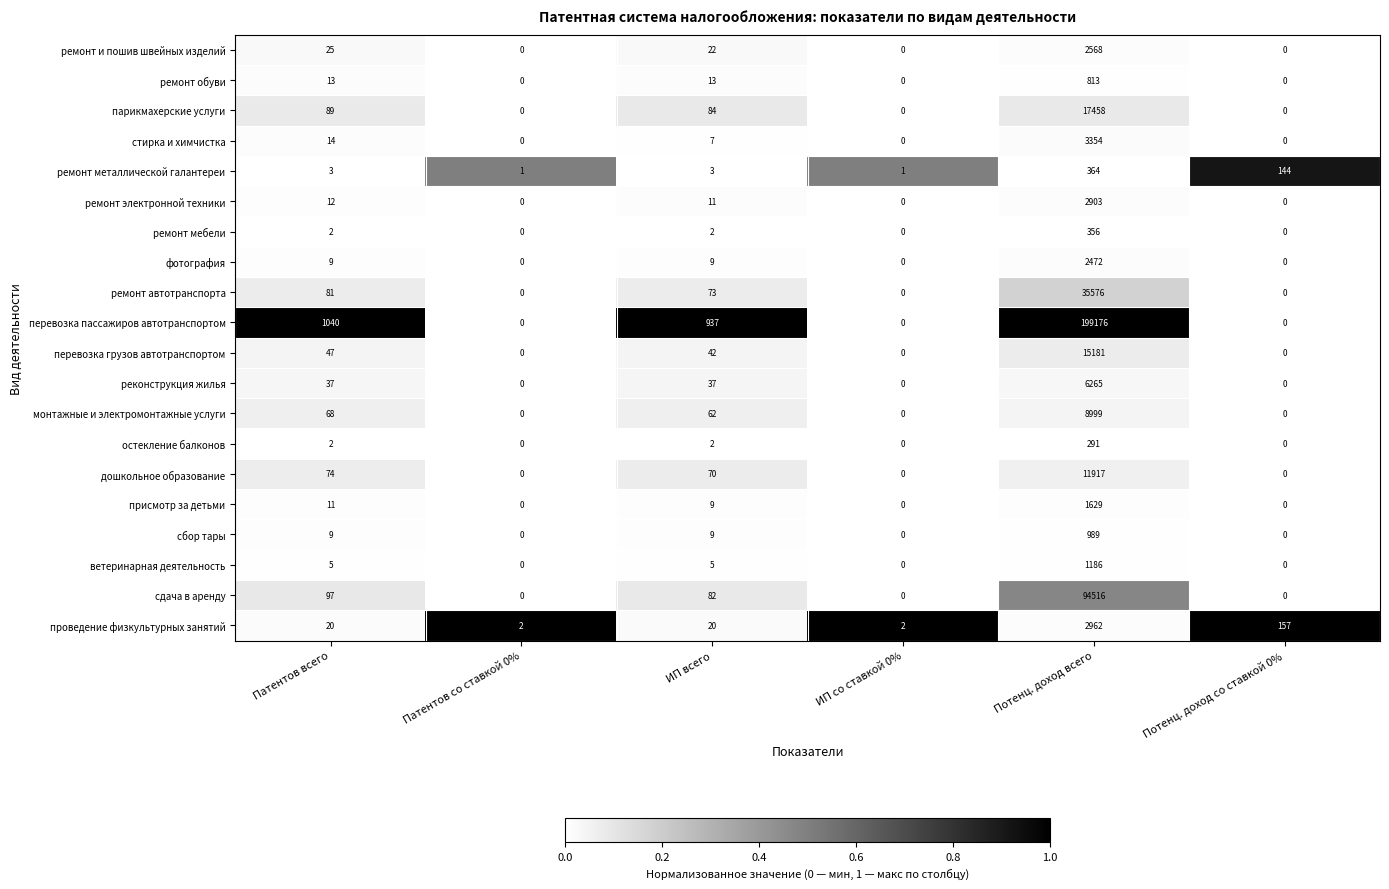

List the series in order of their peak value, highest first.

перевозка пассажиров автотранспортом, сдача в аренду, ремонт автотранспорта, парикмахерские услуги, перевозка грузов автотранспортом, дошкольное образование, монтажные и электромонтажные услуги, реконструкция жилья, стирка и химчистка, проведение физкультурных занятий, ремонт электронной техники, ремонт и пошив швейных изделий, фотография, присмотр за детьми, ветеринарная деятельность, сбор тары, ремонт обуви, ремонт металлической галантереи, ремонт мебели, остекление балконов